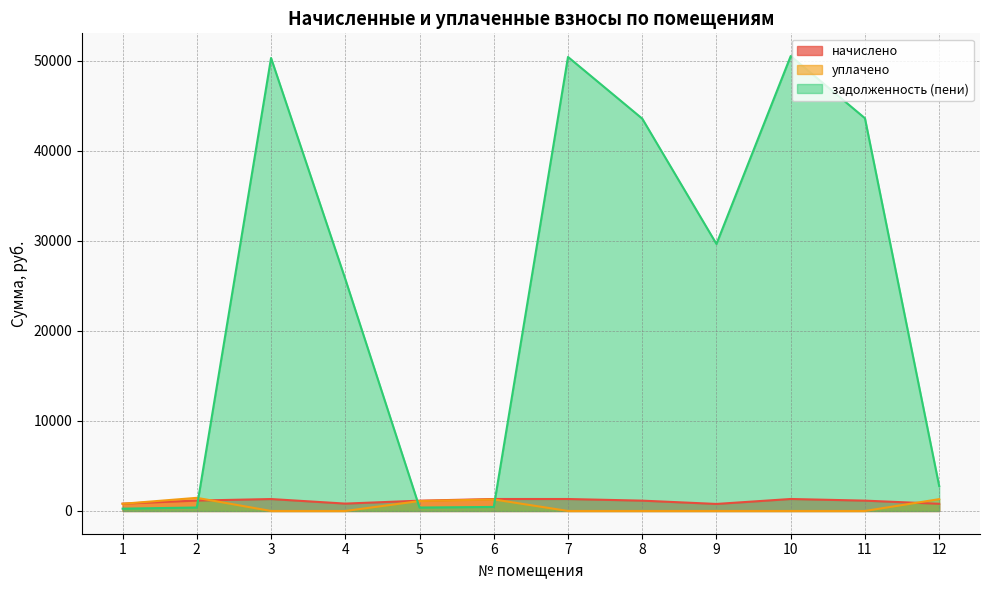

Which series has the largest range (max minus min)?

задолженность (пени)